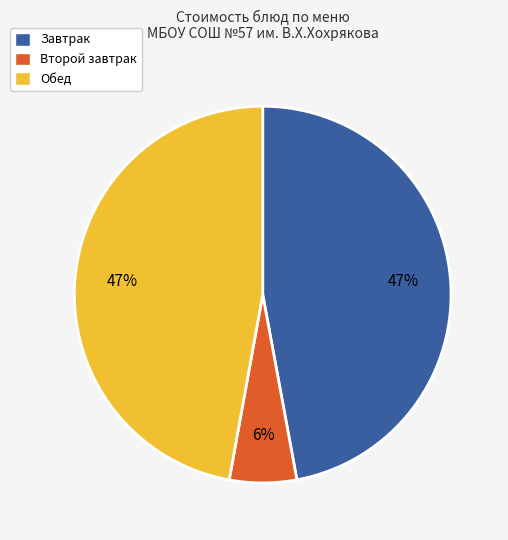

Which has a higher value, Завтрак or Второй завтрак?

Завтрак